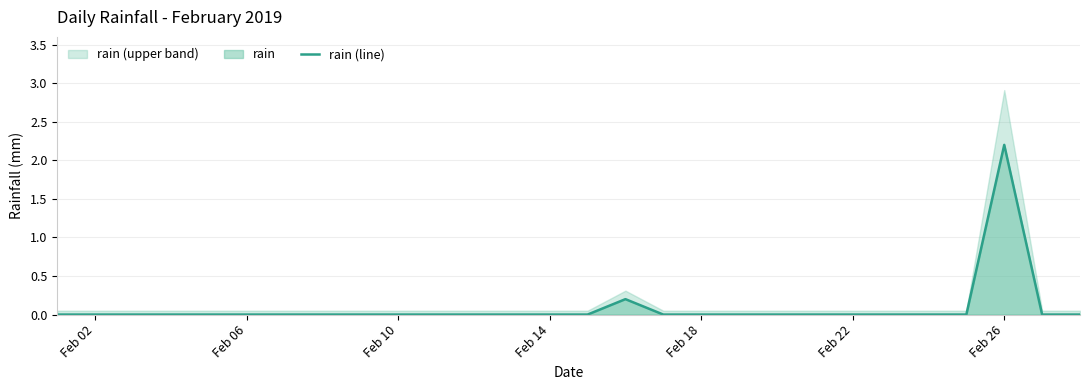

At which label does rain (line) reach its peak?

Feb 26